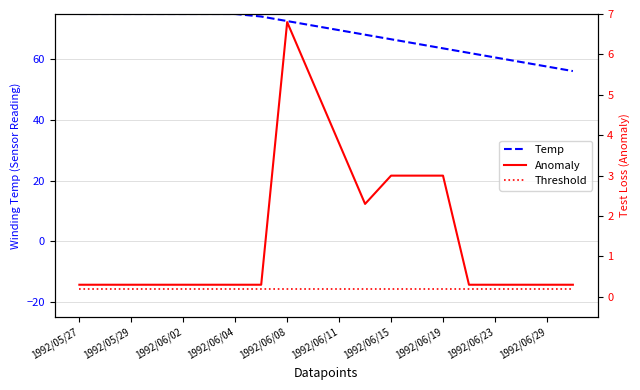

True or false: Anomaly has more than 1 points higher than both neighbors.

False